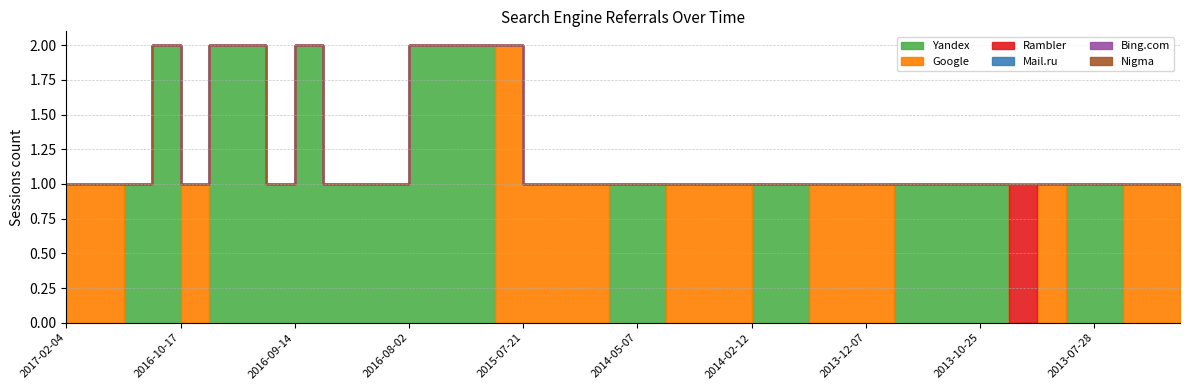

Between 2014-04-20 and 2013-07-19, which is larger?

2014-04-20